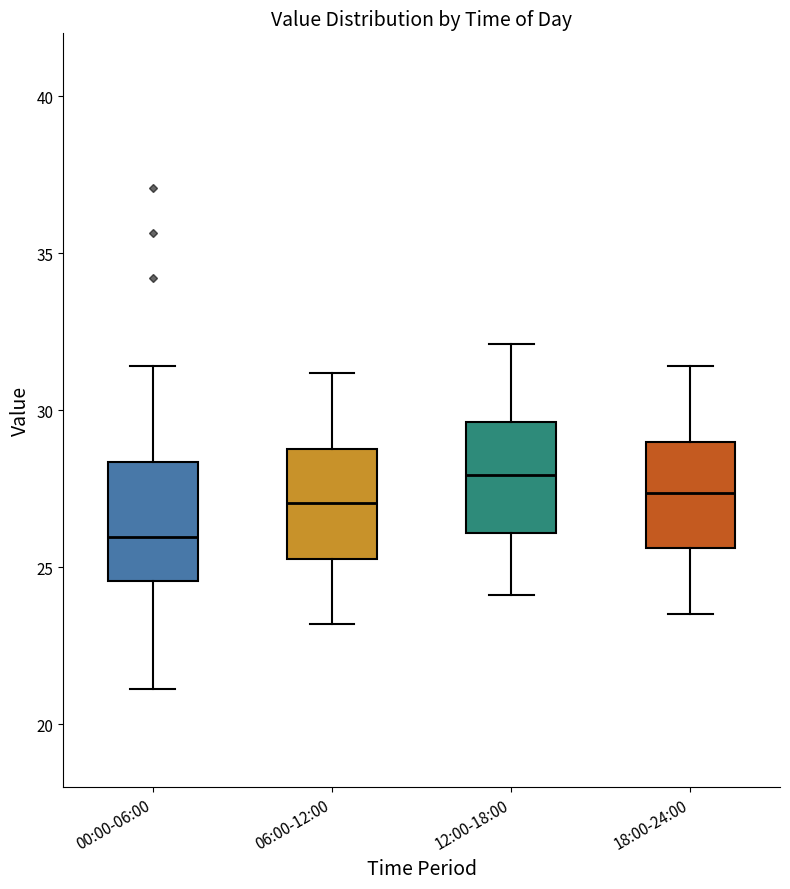

Reading left to right, transcribe this box plot: for each box, give where its median line is, the range the box spans, and where its two whiskers end, as read against the y-axis. The values are not printed on the chart, so give them approximately, as read against the axis.

00:00-06:00: median 26.0, box 24.5 to 28.5, whiskers 21.0 to 31.5
06:00-12:00: median 27.0, box 25.5 to 29.0, whiskers 23.0 to 31.0
12:00-18:00: median 28.0, box 26.0 to 29.5, whiskers 24.0 to 32.0
18:00-24:00: median 27.5, box 25.5 to 29.0, whiskers 23.5 to 31.5